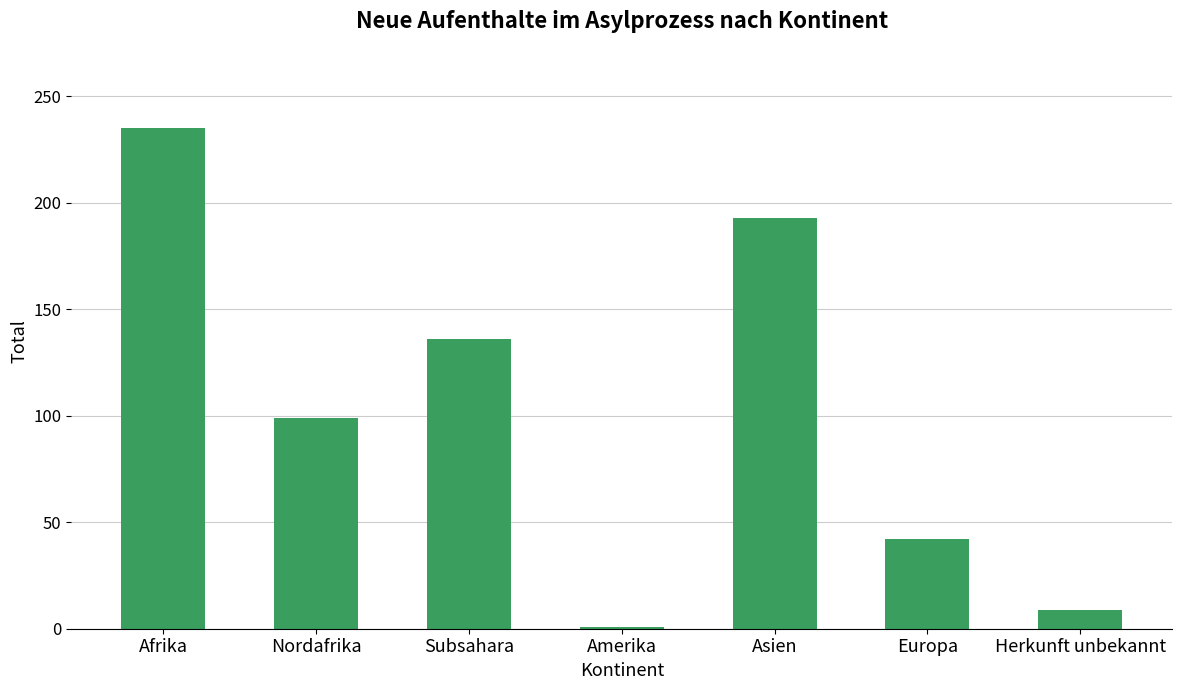

Between Afrika and Herkunft unbekannt, which is larger?

Afrika